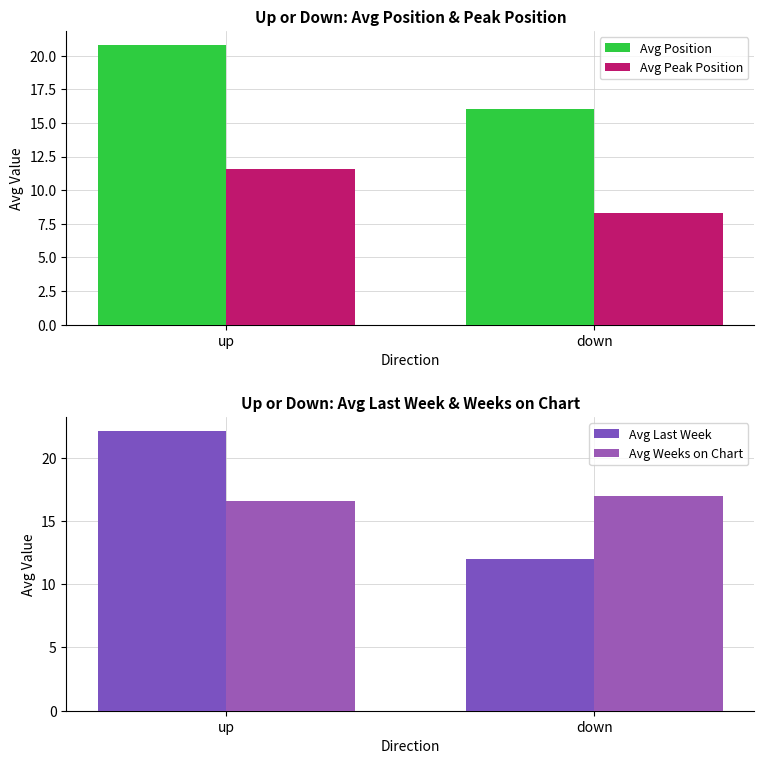

Where is Avg Peak Position nearest to the value 9?

down